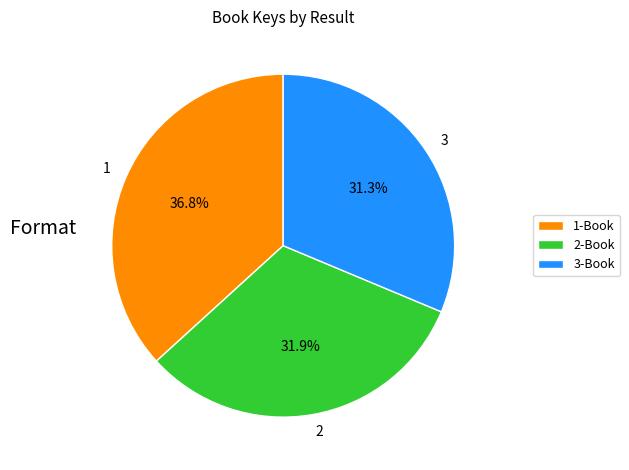

How many slices are in this pie chart?

3